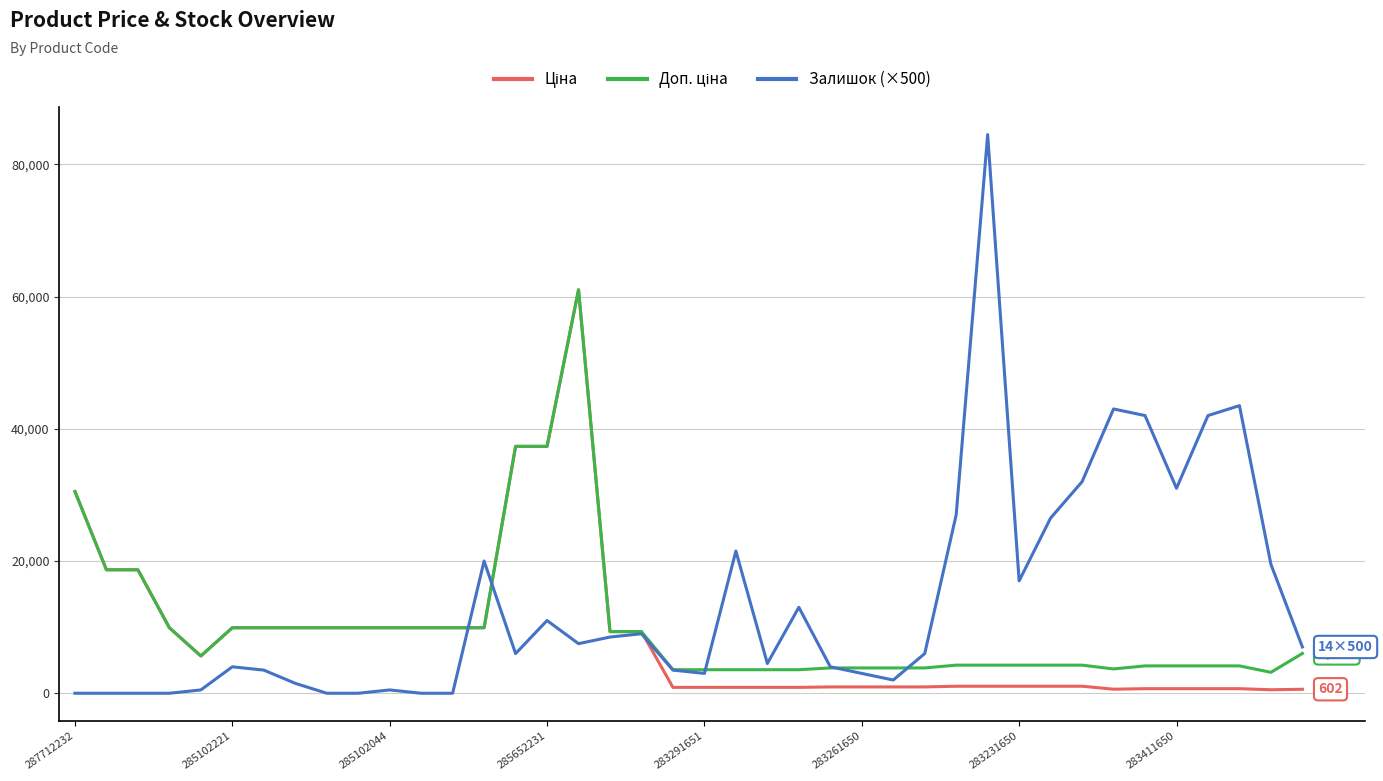

What is the greatest value displayed?

84500.0